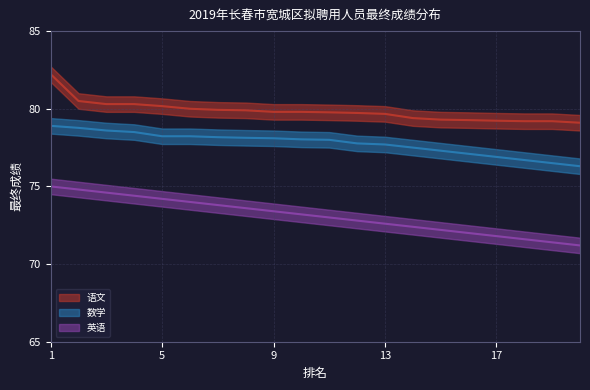

What is the value of the 英语 point at the 15th from the left?

72.2